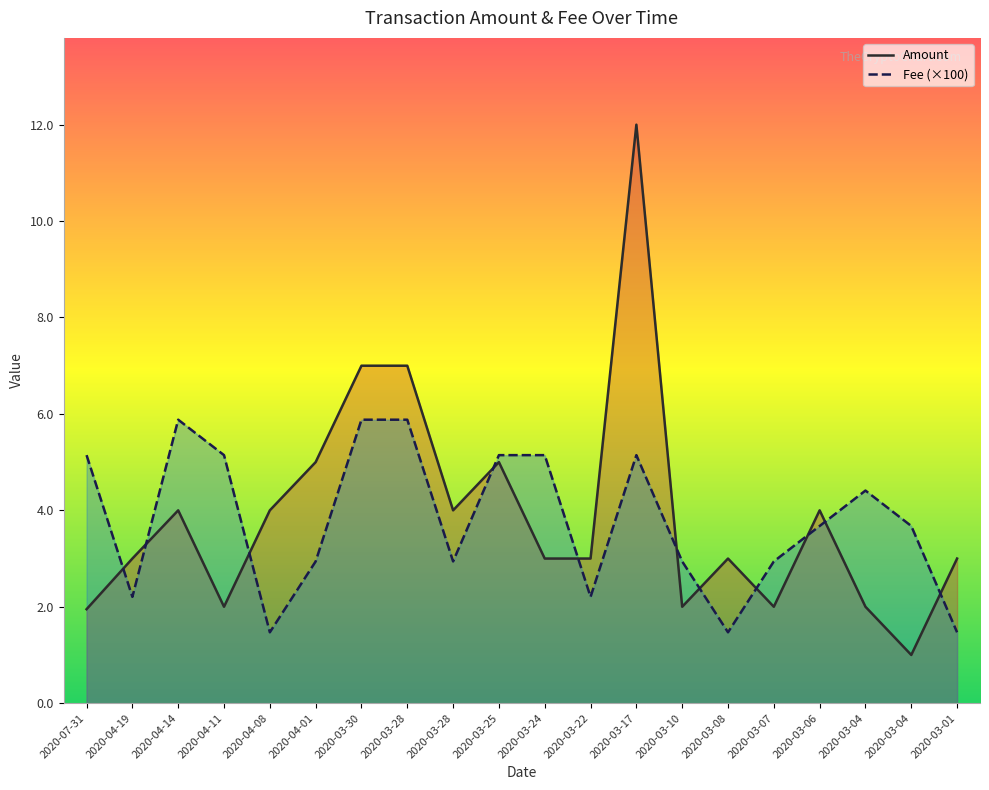

True or false: Fee has a value of 0.5 at 2020-03-01.

False